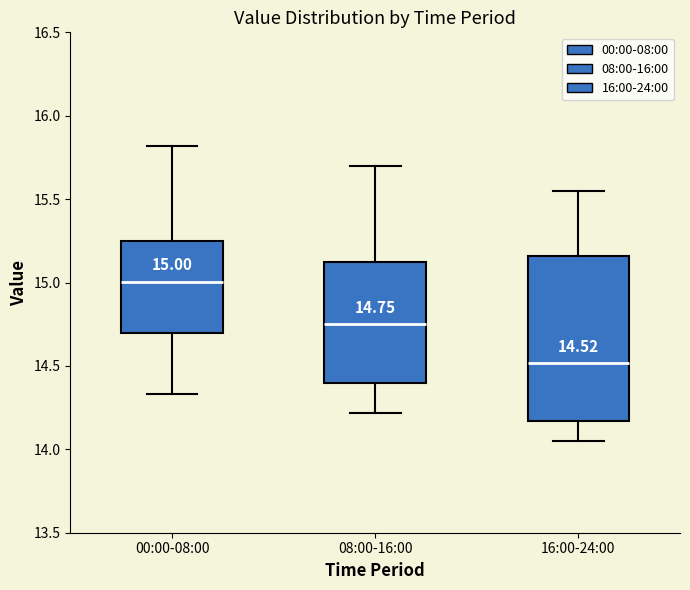

Which box has the highest median line?

00:00-08:00